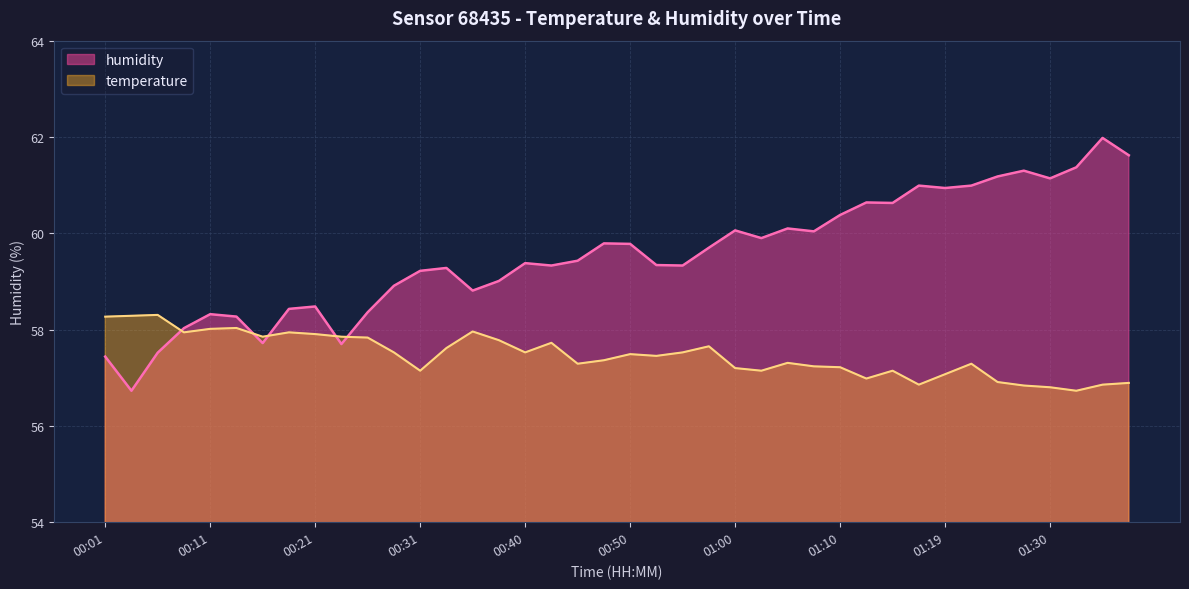

How many data points are above 59?

27